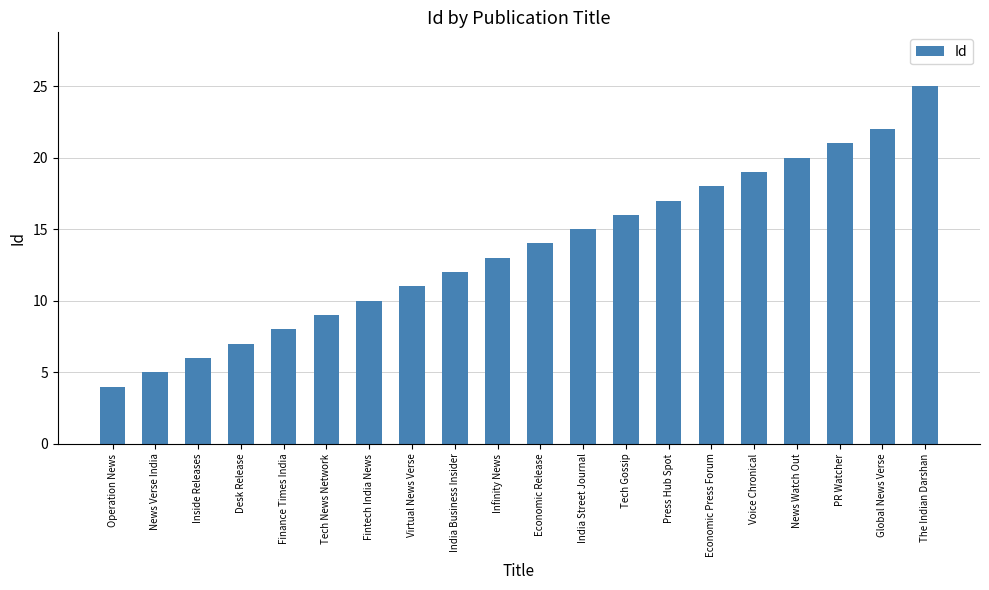

The value at News Watch Out is 32. True or false?

False